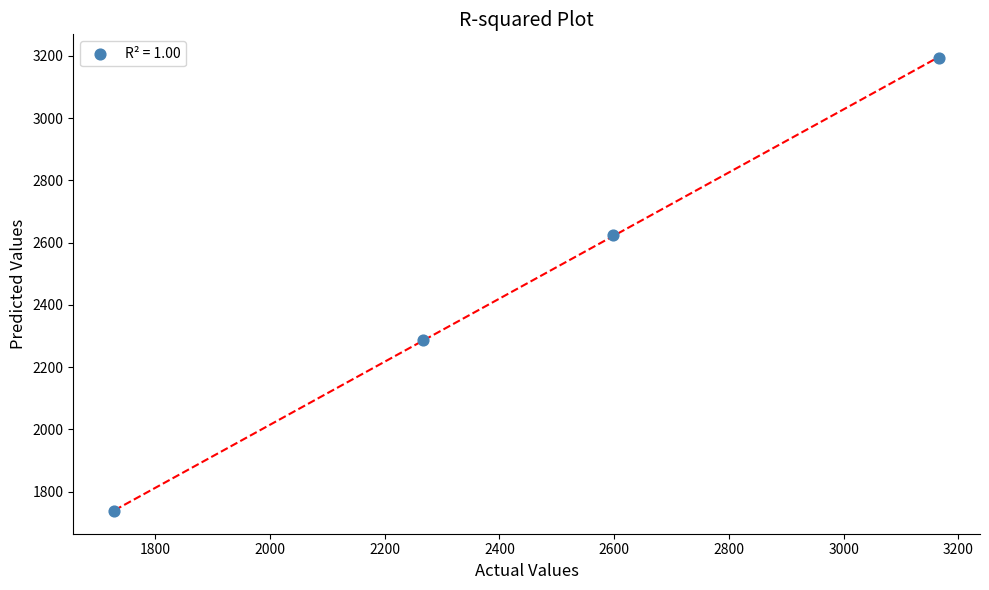

What is the average X value?

2440.1